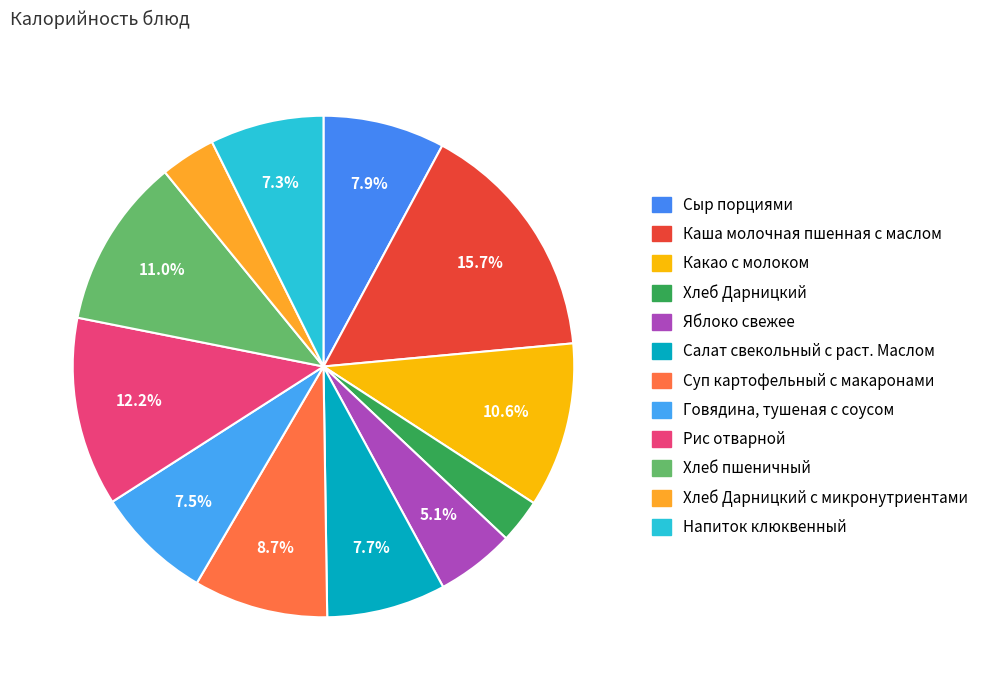

Is there a majority slice in this chart?

No